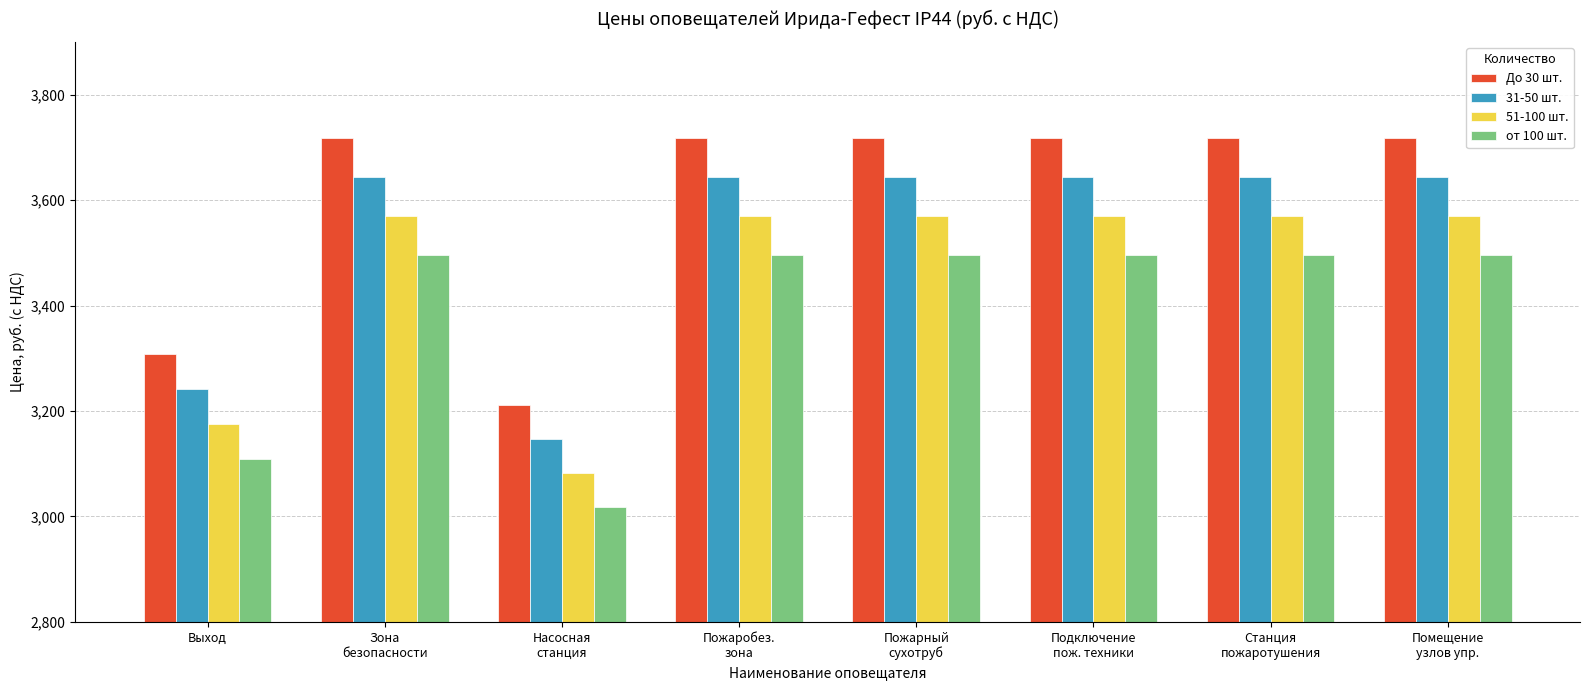

Where does the от 100 шт. series first go above 3494?

Зона
безопасности